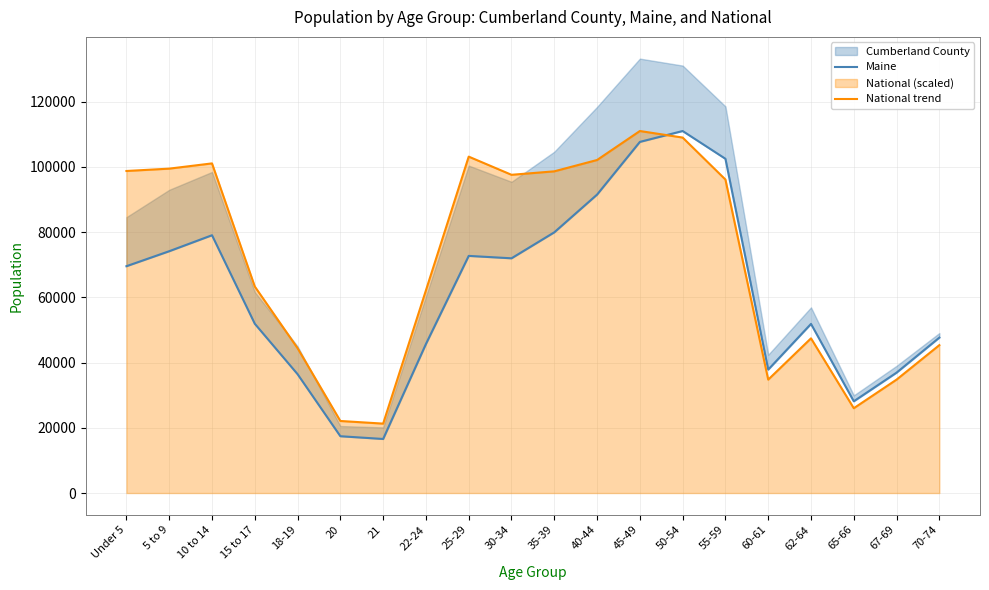

In Maine, how many points are higher than both neighbors (excluding endpoints)?

4